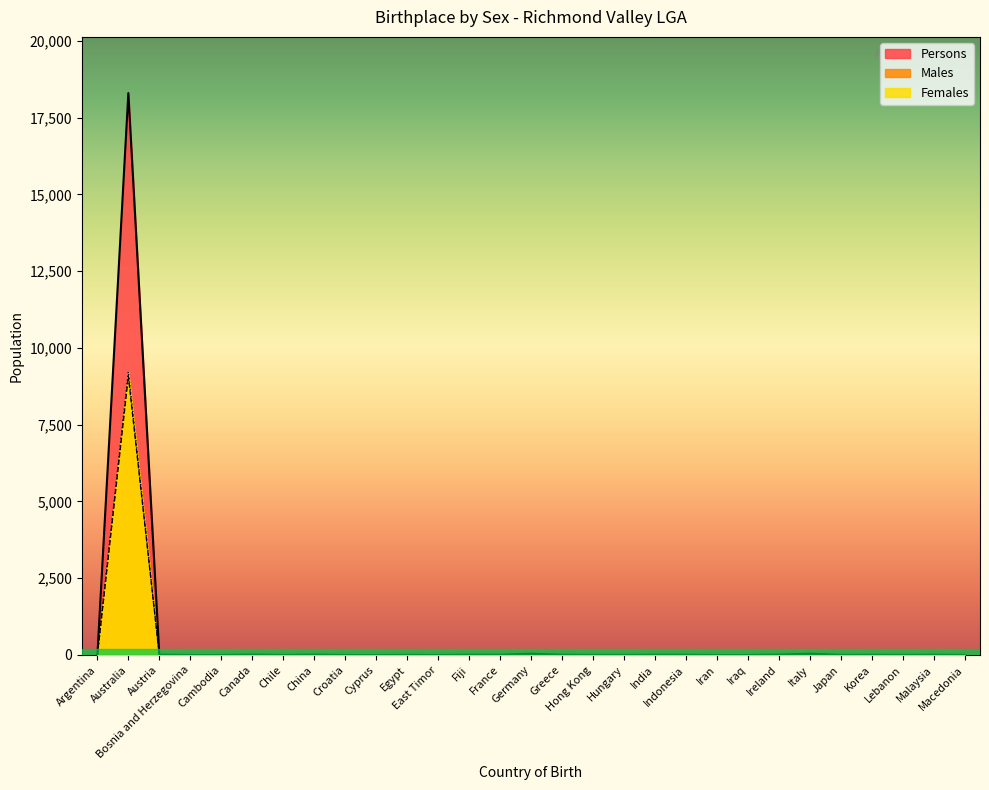

What are all the series names shown in the legend?

Persons, Males, Females